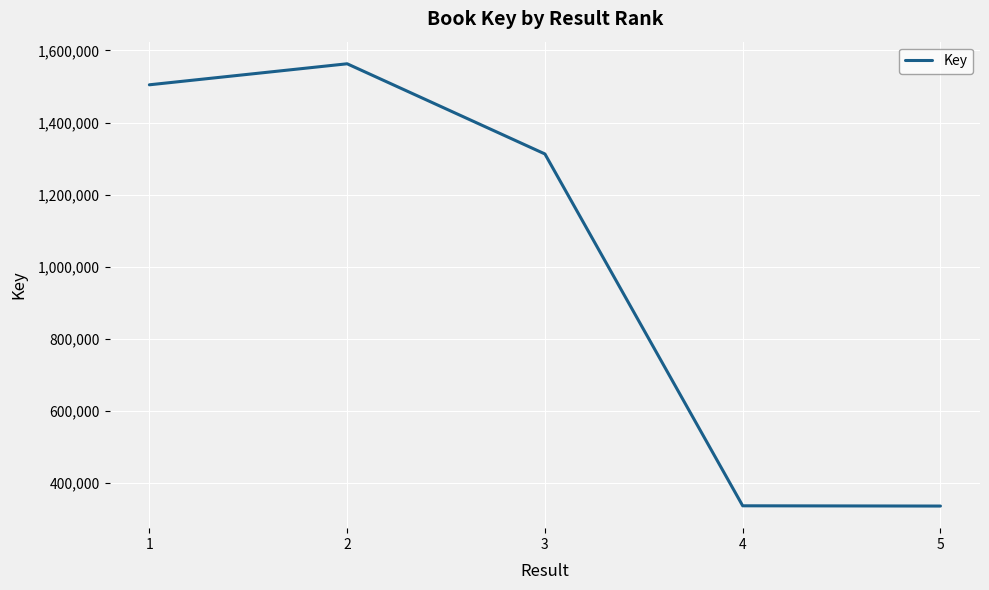

Which label corresponds to the largest value in the chart?

2